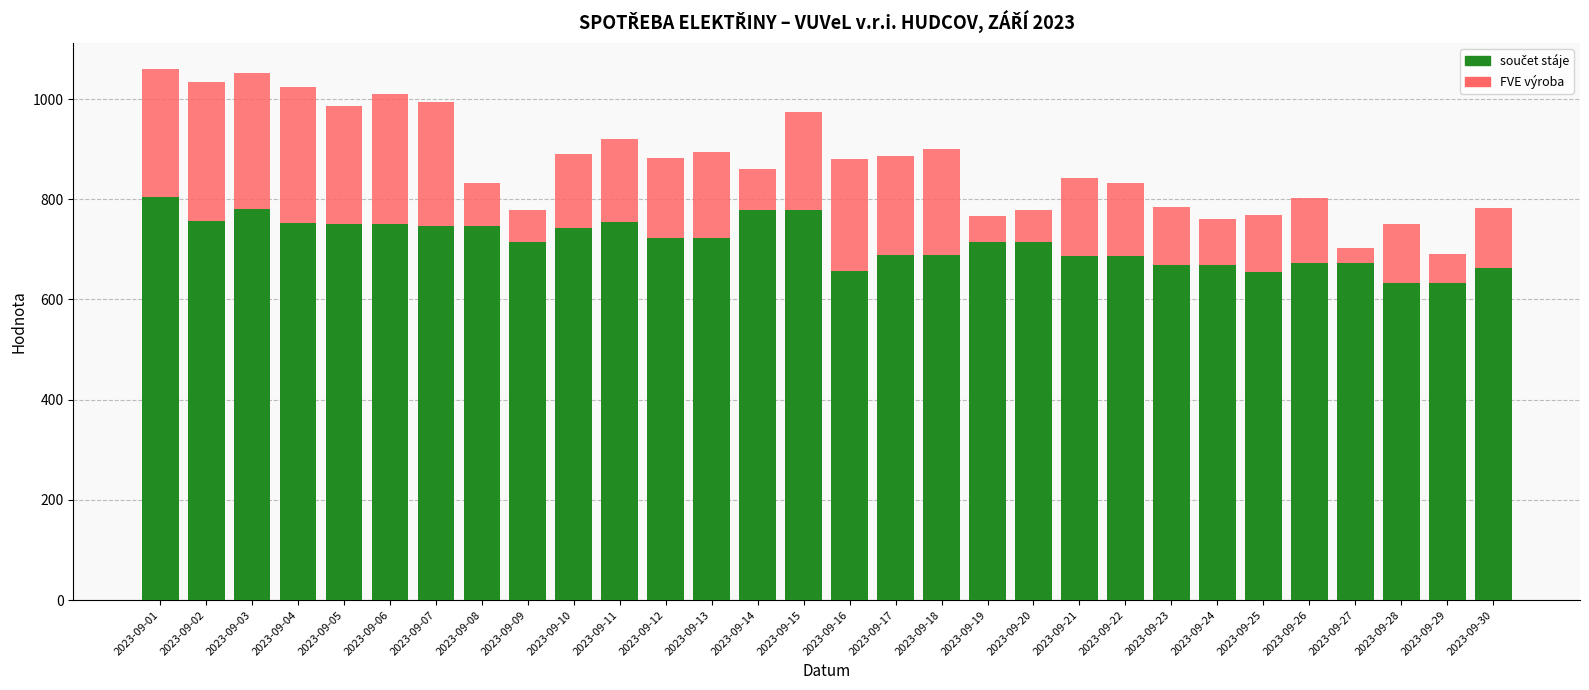

What is the total value across all series at 2023-09-14?

859.5